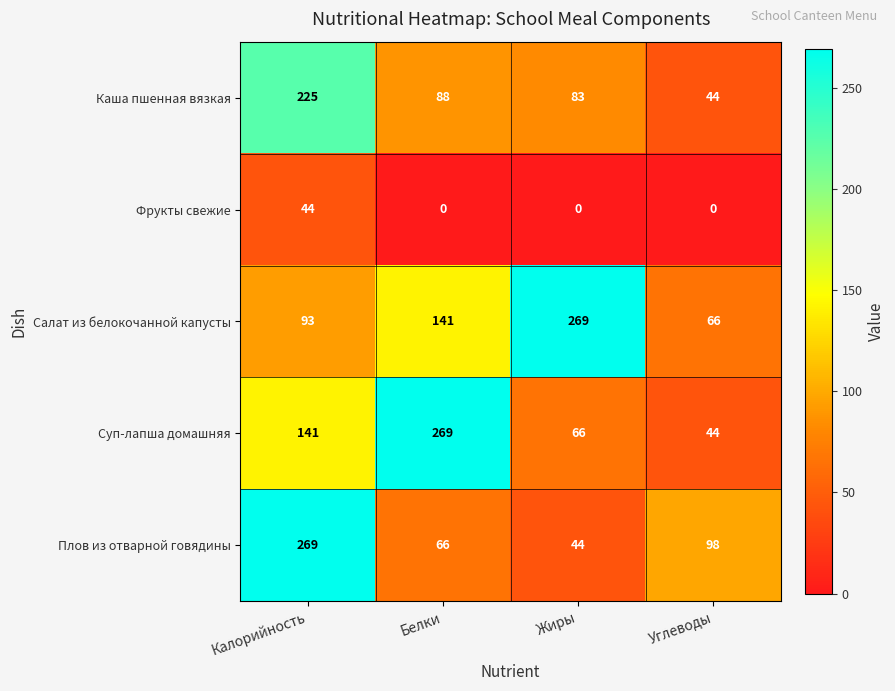

Which category has the highest value in the Салат из белокочанной капусты series?

Жиры